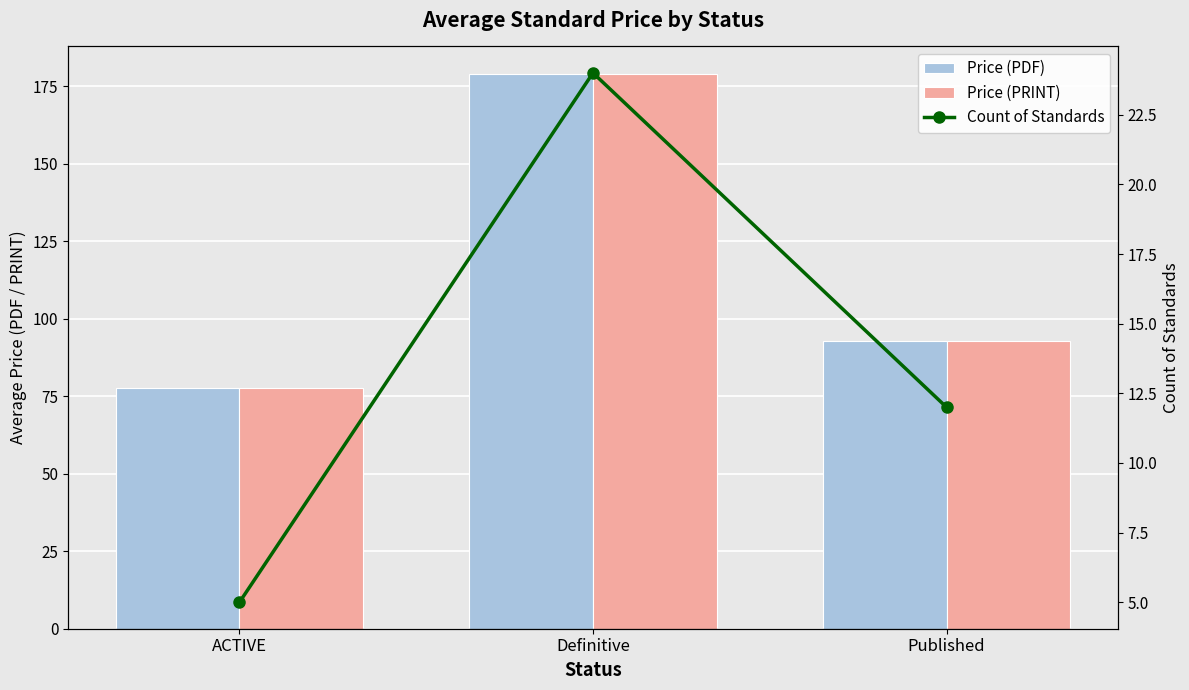

Which series changed the most between Definitive and Published?

Price (PDF)